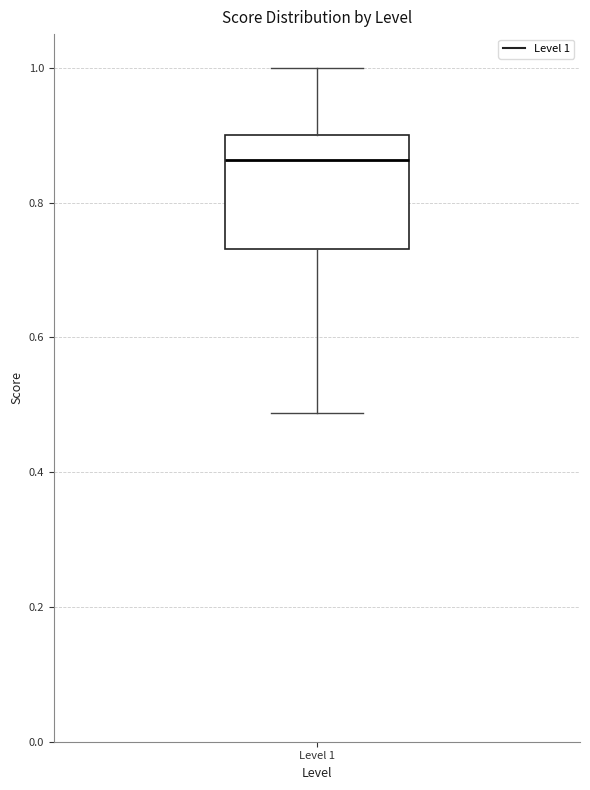

Transcribe this box plot: give where the median line is, the range the box spans, and where the two whiskers end, as read against the y-axis. The values are not printed on the chart, so give them approximately, as read against the axis.

median 0.86, box 0.74 to 0.90, whiskers 0.48 to 1.00